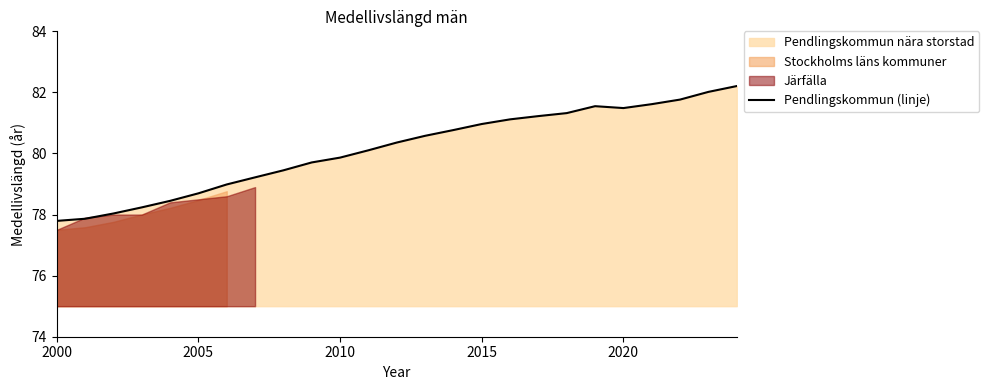

Is it true that Pendlingskommun (linje) equals 77.8 at 2000?

True